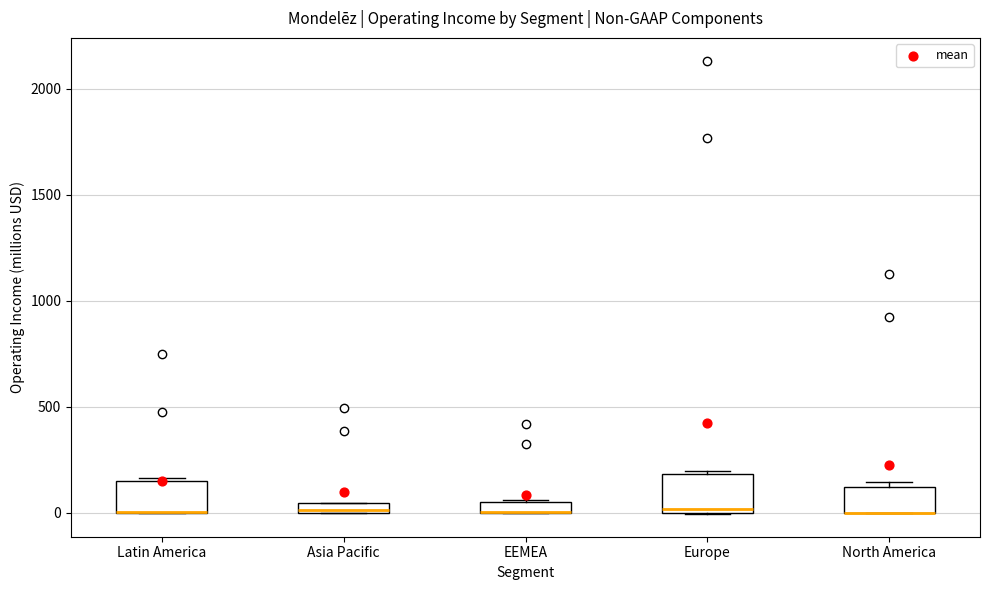

Where is the upper edge of the box for Europe on the y-axis? The values are not printed on the chart, so give them approximately, as read against the axis.

200